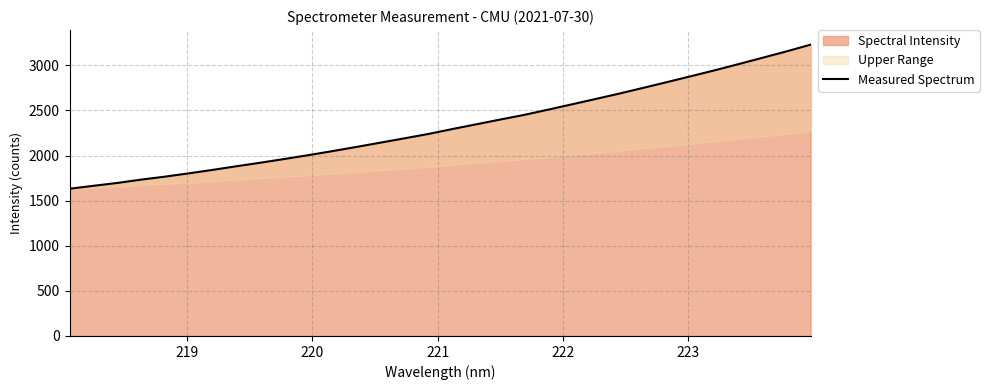

What is the highest value of the Spectral Intensity series?

3228.6